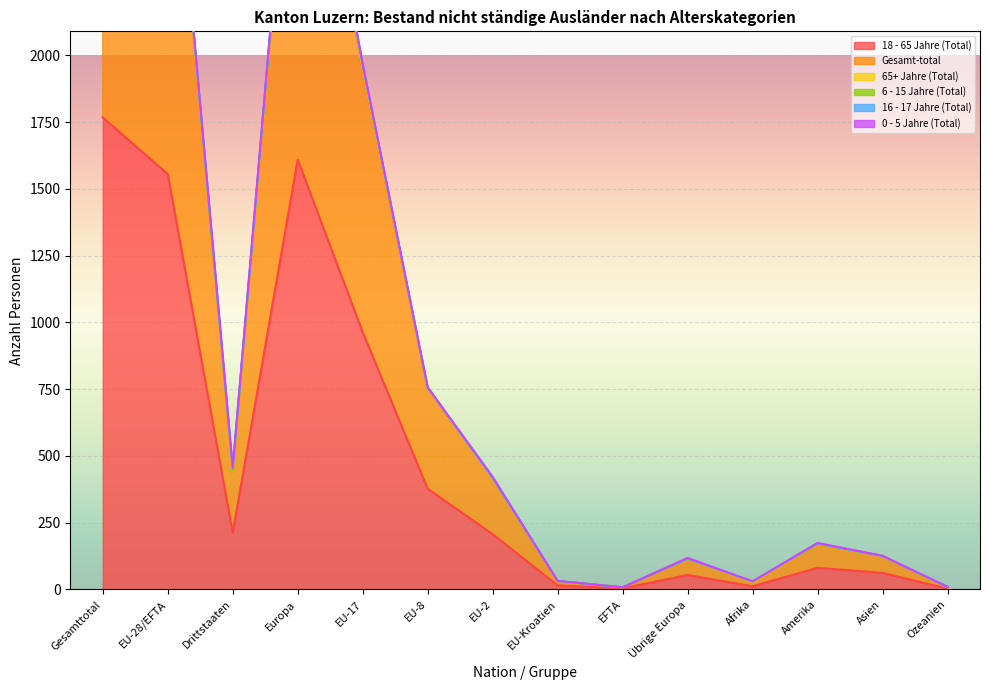

What is the sum of all 18 - 65 Jahre (Total) values?

6921